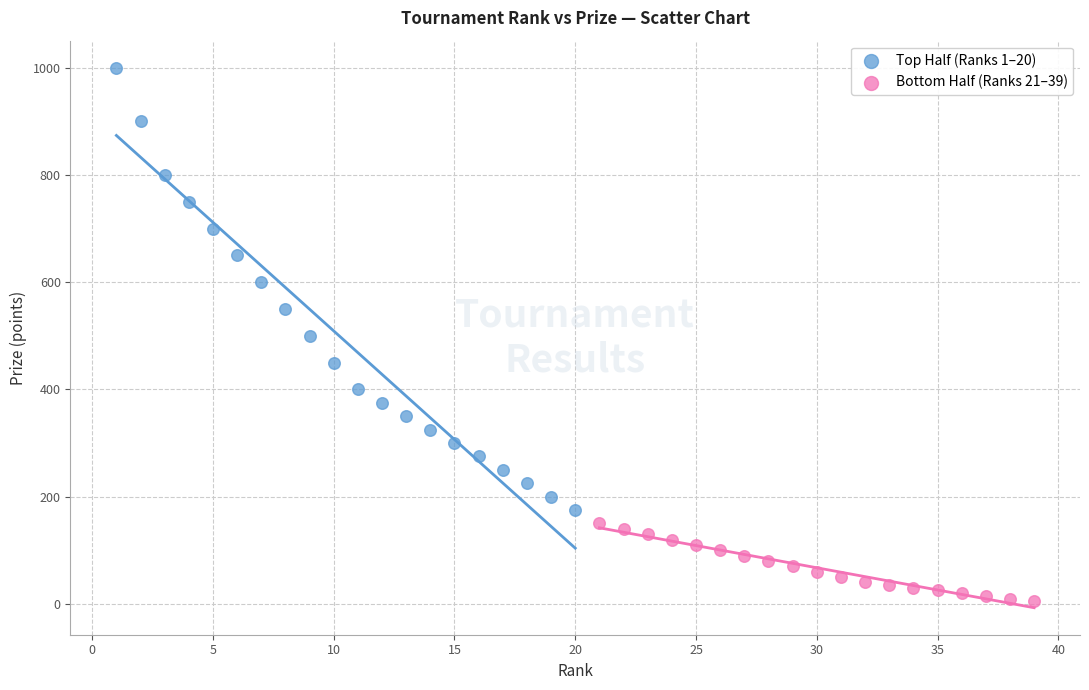

Which series contains the lowest Y value?

Bottom Half (Ranks 21–39)